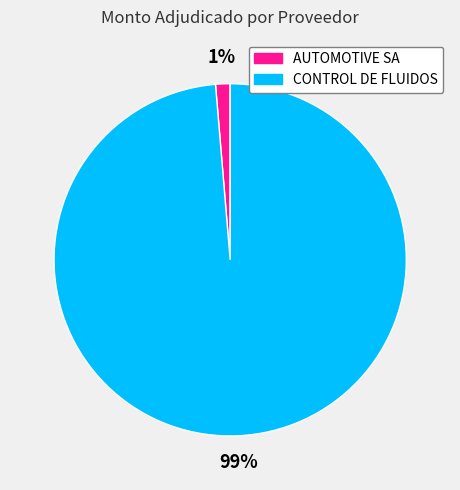

To the nearest percent, what is the average slice percentage?

50%